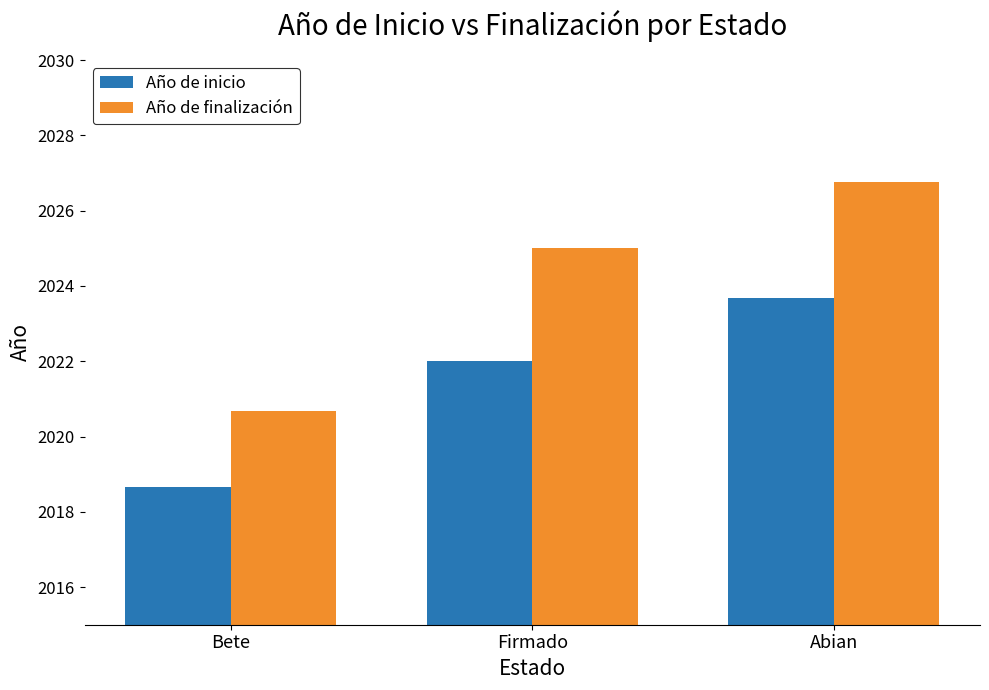

What is the difference between the highest and lowest values at Bete?

2.0